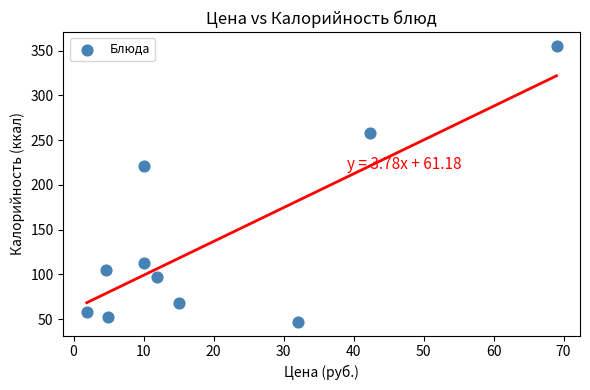

What Y value in the scatter plot is closest to 201?

221.0